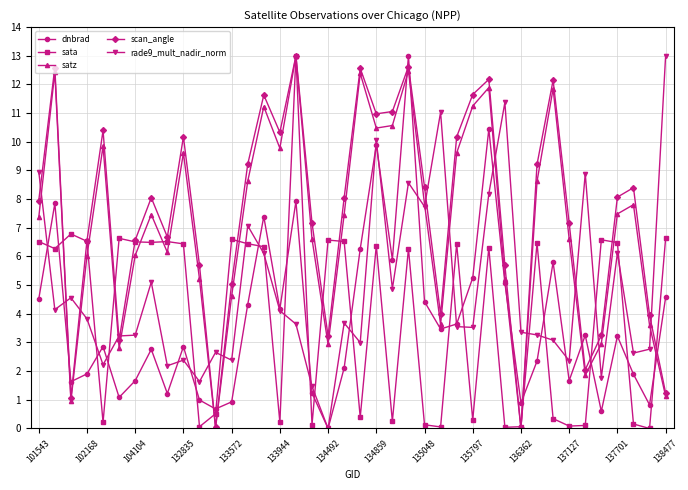

Does the chart display data point markers on the line(s)?

Yes